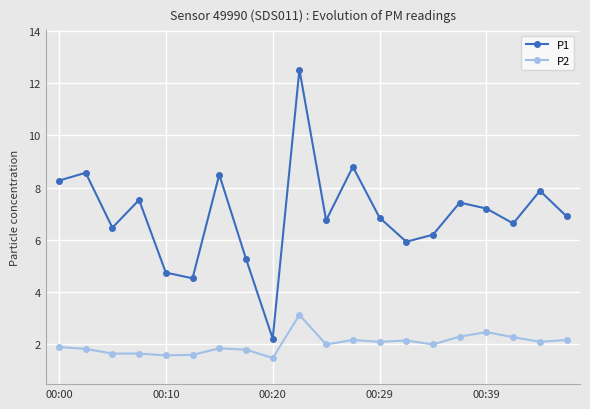

What is the sum of all P1 values?

139.2